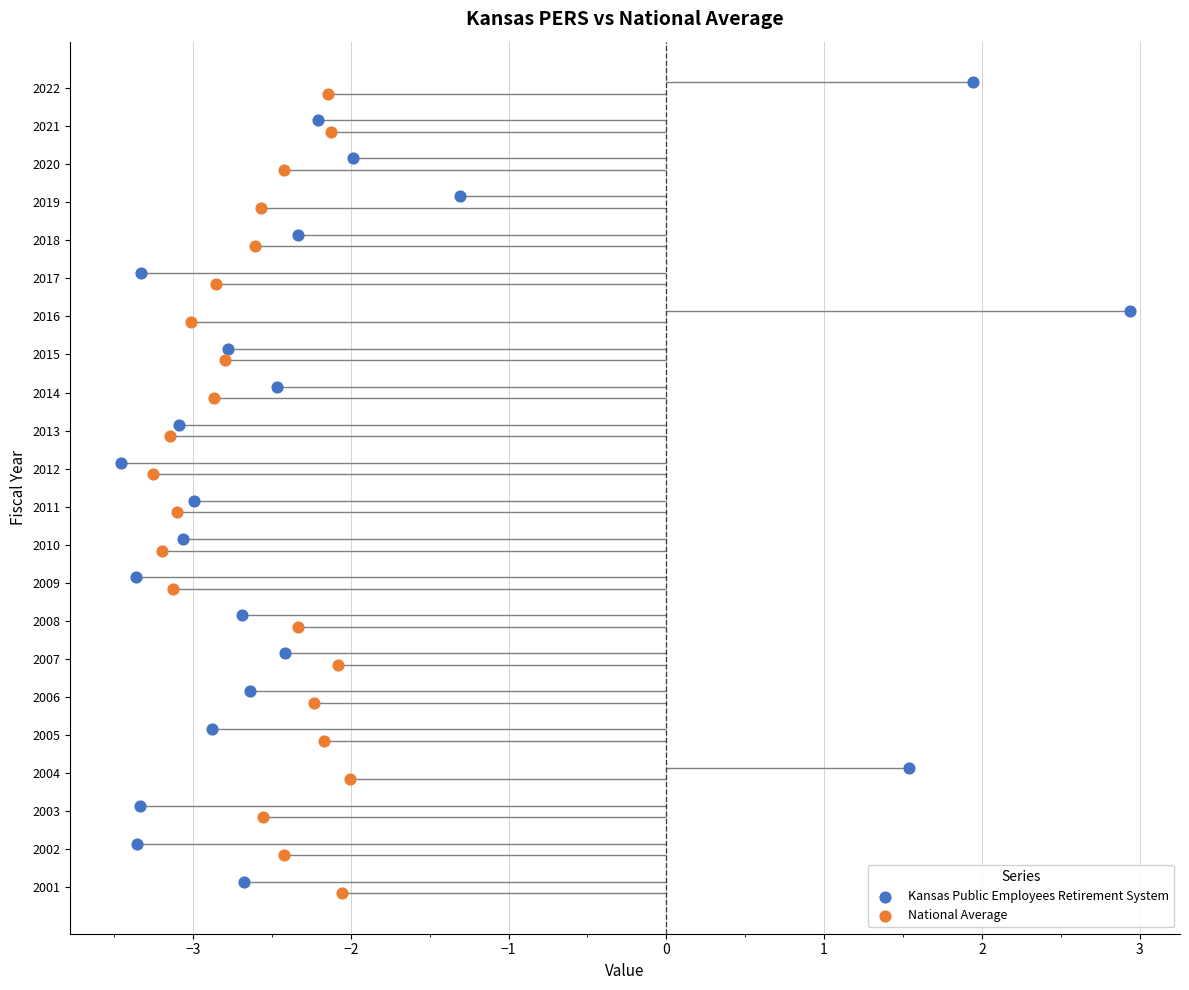

Which series contains the highest Y value?

Kansas Public Employees Retirement System